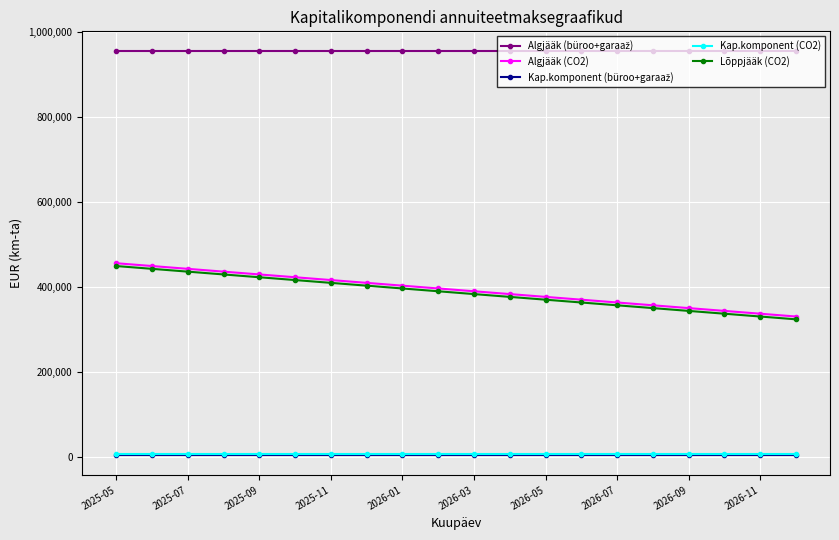

What is the value of the Algjääk (CO2) point at the 8th from the left?

409486.6